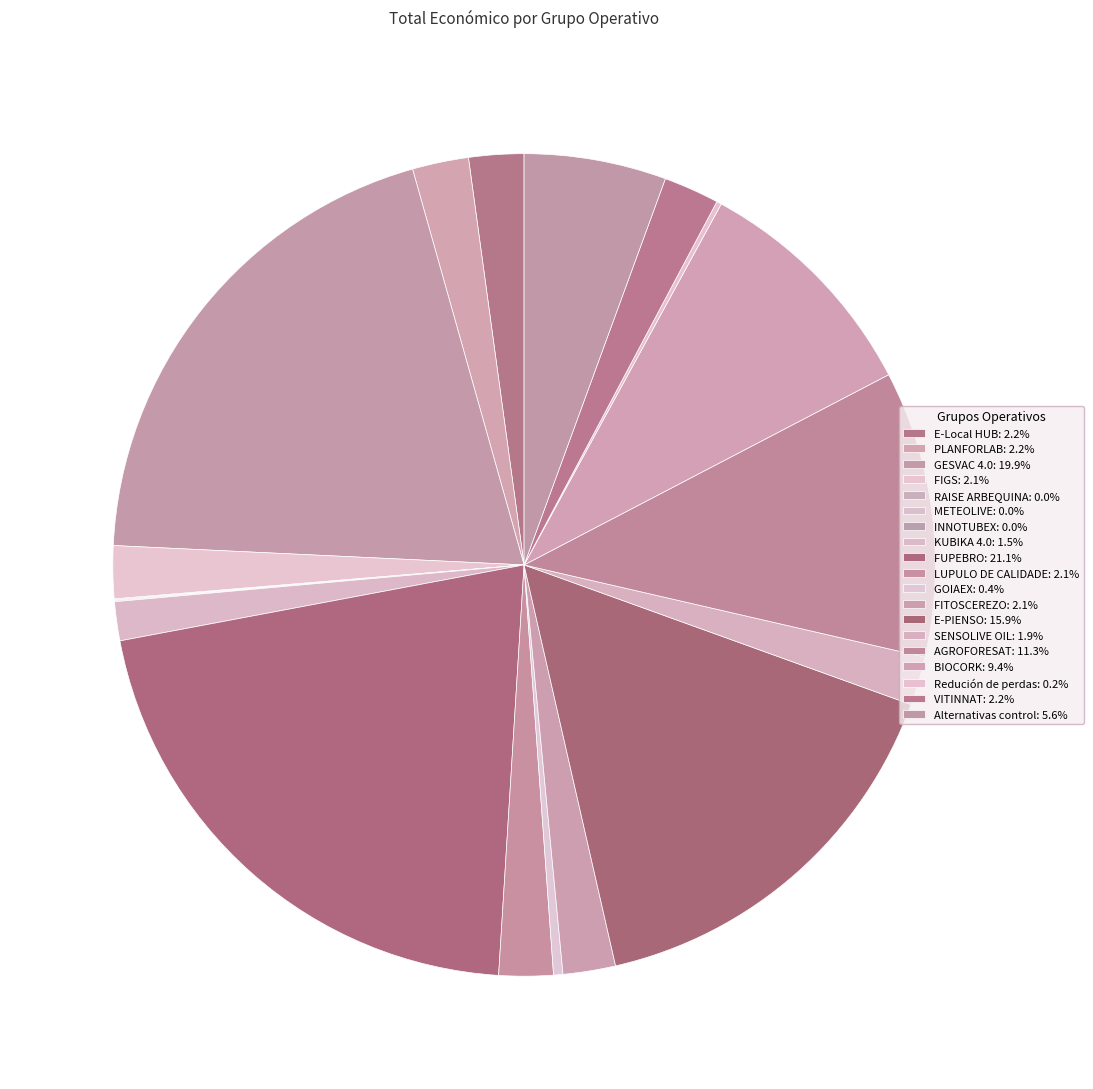

How many slices are in this pie chart?

19